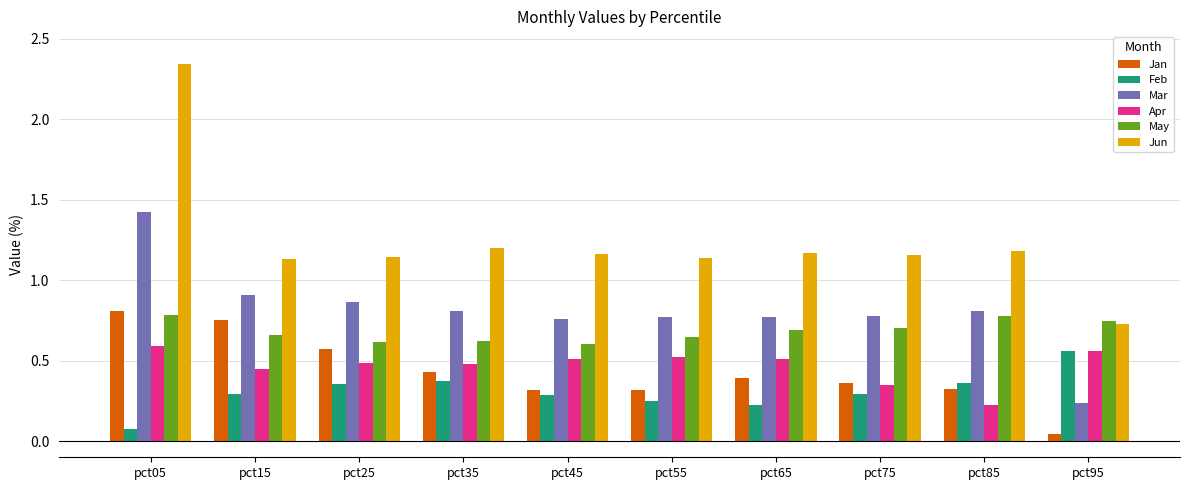

What is the sum of all Mar values?

8.1